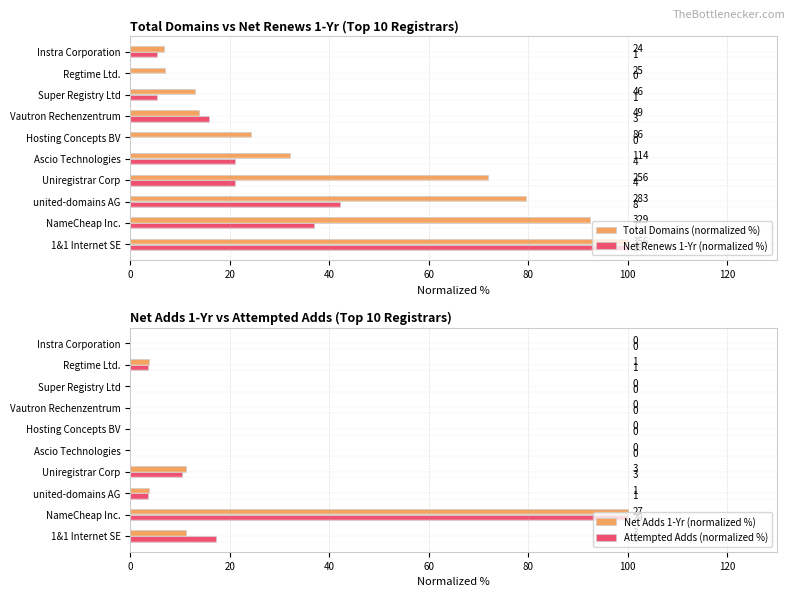

The value of Attempted Adds (normalized %) at NameCheap Inc. is 100.0. True or false?

True